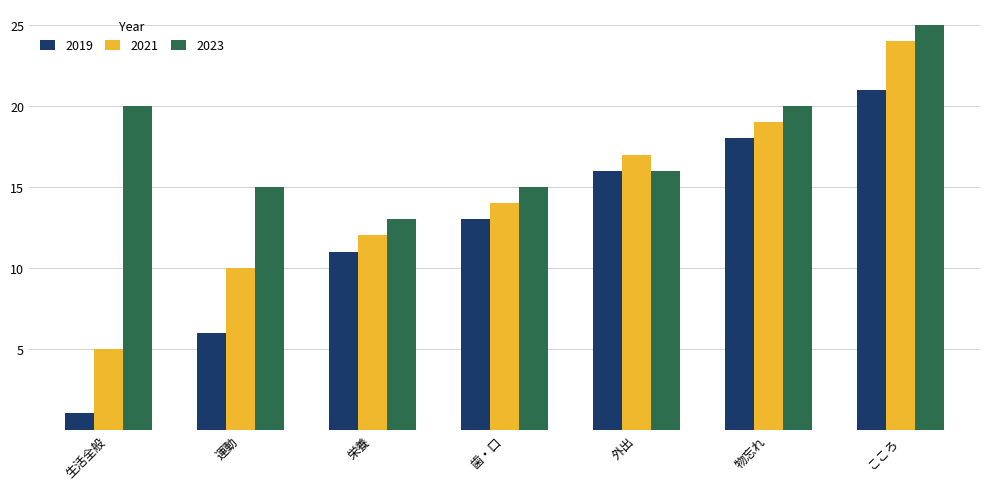

Rank the series at 生活全般 from lowest to highest value.

2019, 2021, 2023